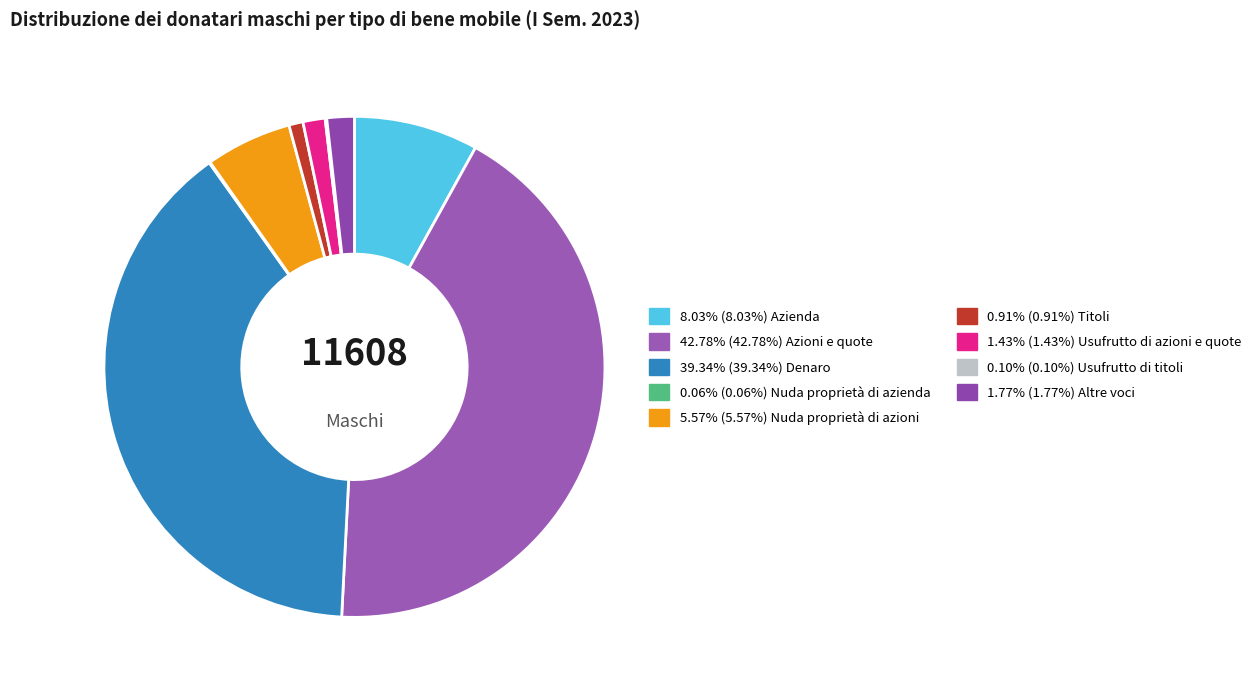

How many segments does this pie chart have?

9